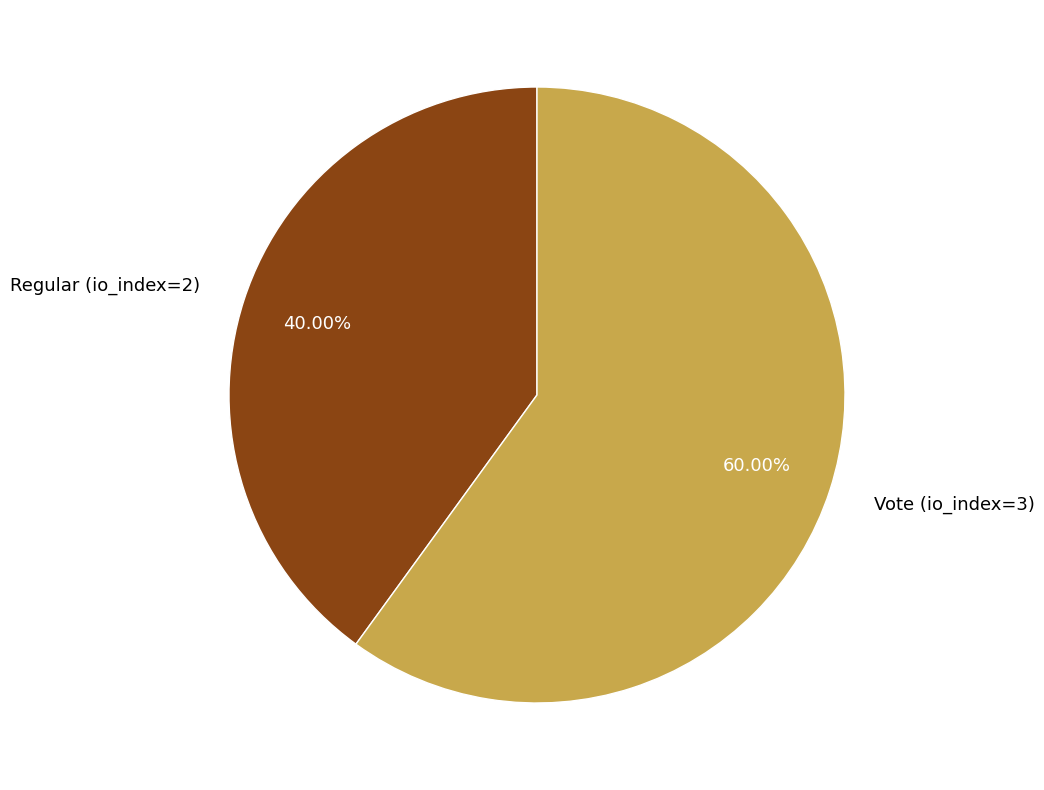

To the nearest percent, what portion does Regular (io_index=2) represent?

40%